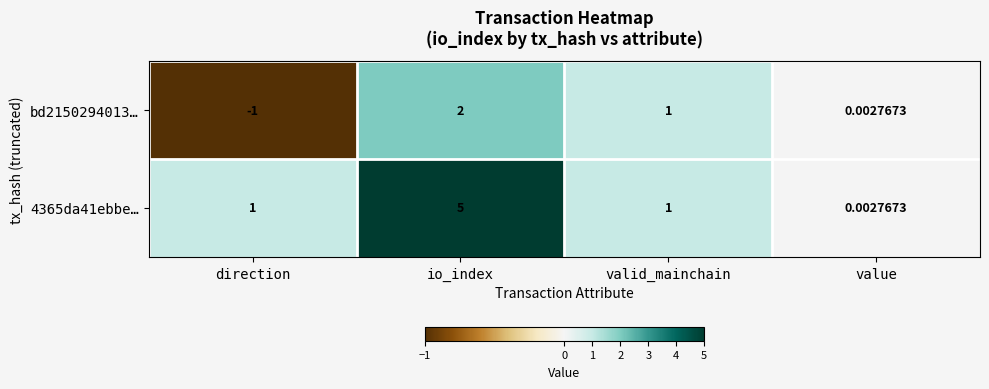

At direction, list the series in order from smallest to largest.

bd2150294013…, 4365da41ebbe…